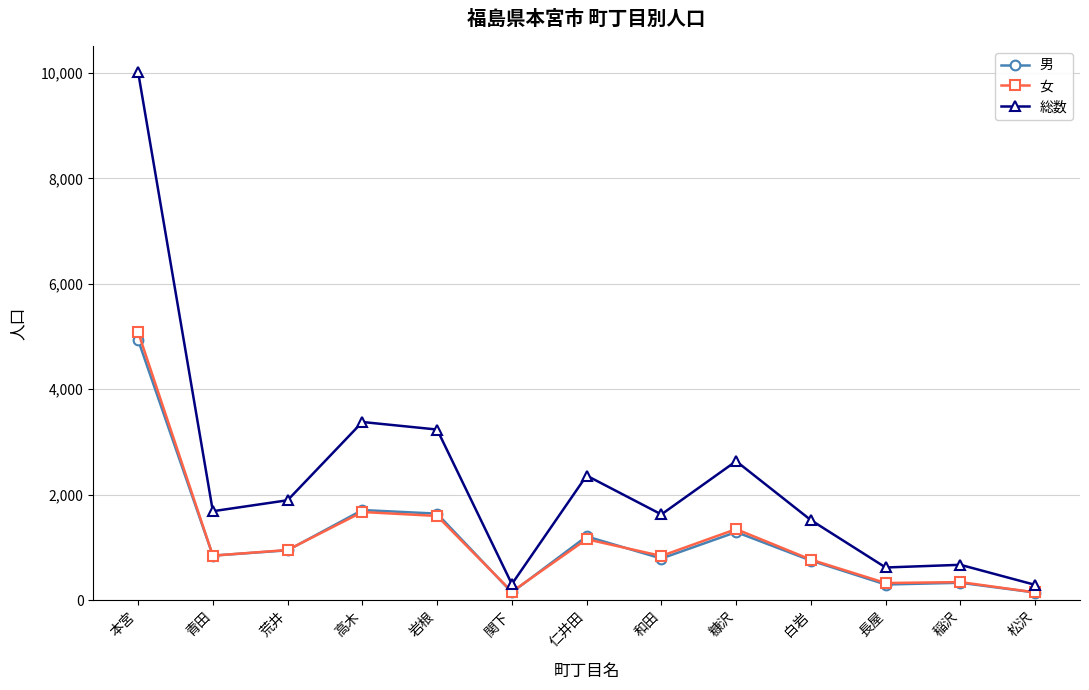

How many data points in 男 are less than 843?

6